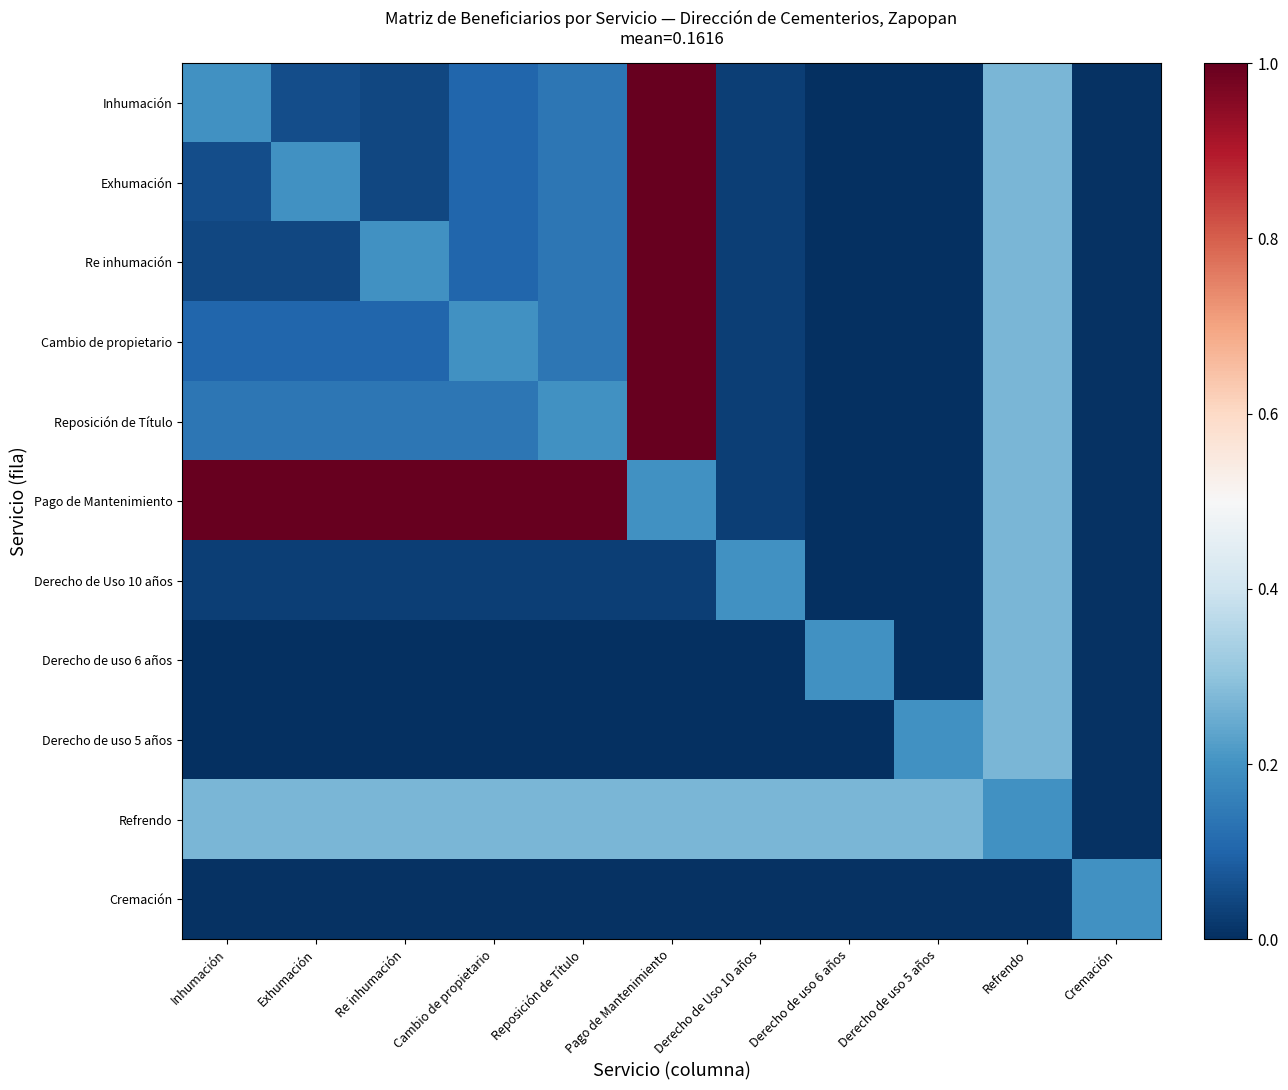

Reading left to right, extract all data points from this chart.

Inhumación: Inhumación=0.2	Exhumación=0.1	Re inhumación=0.0	Cambio de propietario=0.1	Reposición de Título=0.1	Pago de Mantenimiento=1.0	Derecho de Uso 10 años=0.0	Derecho de uso 6 años=0.0	Derecho de uso 5 años=0.0	Refrendo=0.3	Cremación=0.0
Exhumación: Inhumación=0.1	Exhumación=0.2	Re inhumación=0.0	Cambio de propietario=0.1	Reposición de Título=0.1	Pago de Mantenimiento=1.0	Derecho de Uso 10 años=0.0	Derecho de uso 6 años=0.0	Derecho de uso 5 años=0.0	Refrendo=0.3	Cremación=0.0
Re inhumación: Inhumación=0.0	Exhumación=0.0	Re inhumación=0.2	Cambio de propietario=0.1	Reposición de Título=0.1	Pago de Mantenimiento=1.0	Derecho de Uso 10 años=0.0	Derecho de uso 6 años=0.0	Derecho de uso 5 años=0.0	Refrendo=0.3	Cremación=0.0
Cambio de propietario: Inhumación=0.1	Exhumación=0.1	Re inhumación=0.1	Cambio de propietario=0.2	Reposición de Título=0.1	Pago de Mantenimiento=1.0	Derecho de Uso 10 años=0.0	Derecho de uso 6 años=0.0	Derecho de uso 5 años=0.0	Refrendo=0.3	Cremación=0.0
Reposición de Título: Inhumación=0.1	Exhumación=0.1	Re inhumación=0.1	Cambio de propietario=0.1	Reposición de Título=0.2	Pago de Mantenimiento=1.0	Derecho de Uso 10 años=0.0	Derecho de uso 6 años=0.0	Derecho de uso 5 años=0.0	Refrendo=0.3	Cremación=0.0
Pago de Mantenimiento: Inhumación=1.0	Exhumación=1.0	Re inhumación=1.0	Cambio de propietario=1.0	Reposición de Título=1.0	Pago de Mantenimiento=0.2	Derecho de Uso 10 años=0.0	Derecho de uso 6 años=0.0	Derecho de uso 5 años=0.0	Refrendo=0.3	Cremación=0.0
Derecho de Uso 10 años: Inhumación=0.0	Exhumación=0.0	Re inhumación=0.0	Cambio de propietario=0.0	Reposición de Título=0.0	Pago de Mantenimiento=0.0	Derecho de Uso 10 años=0.2	Derecho de uso 6 años=0.0	Derecho de uso 5 años=0.0	Refrendo=0.3	Cremación=0.0
Derecho de uso 6 años: Inhumación=0.0	Exhumación=0.0	Re inhumación=0.0	Cambio de propietario=0.0	Reposición de Título=0.0	Pago de Mantenimiento=0.0	Derecho de Uso 10 años=0.0	Derecho de uso 6 años=0.2	Derecho de uso 5 años=0.0	Refrendo=0.3	Cremación=0.0
Derecho de uso 5 años: Inhumación=0.0	Exhumación=0.0	Re inhumación=0.0	Cambio de propietario=0.0	Reposición de Título=0.0	Pago de Mantenimiento=0.0	Derecho de Uso 10 años=0.0	Derecho de uso 6 años=0.0	Derecho de uso 5 años=0.2	Refrendo=0.3	Cremación=0.0
Refrendo: Inhumación=0.3	Exhumación=0.3	Re inhumación=0.3	Cambio de propietario=0.3	Reposición de Título=0.3	Pago de Mantenimiento=0.3	Derecho de Uso 10 años=0.3	Derecho de uso 6 años=0.3	Derecho de uso 5 años=0.3	Refrendo=0.2	Cremación=0.0
Cremación: Inhumación=0.0	Exhumación=0.0	Re inhumación=0.0	Cambio de propietario=0.0	Reposición de Título=0.0	Pago de Mantenimiento=0.0	Derecho de Uso 10 años=0.0	Derecho de uso 6 años=0.0	Derecho de uso 5 años=0.0	Refrendo=0.0	Cremación=0.2